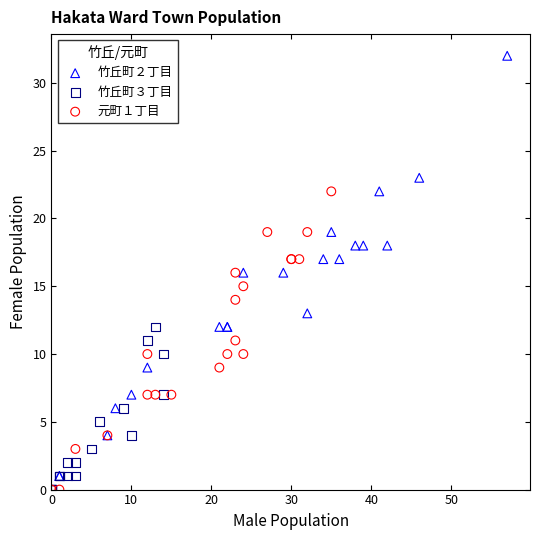

Which series has the largest Y range (max minus min)?

竹丘町２丁目